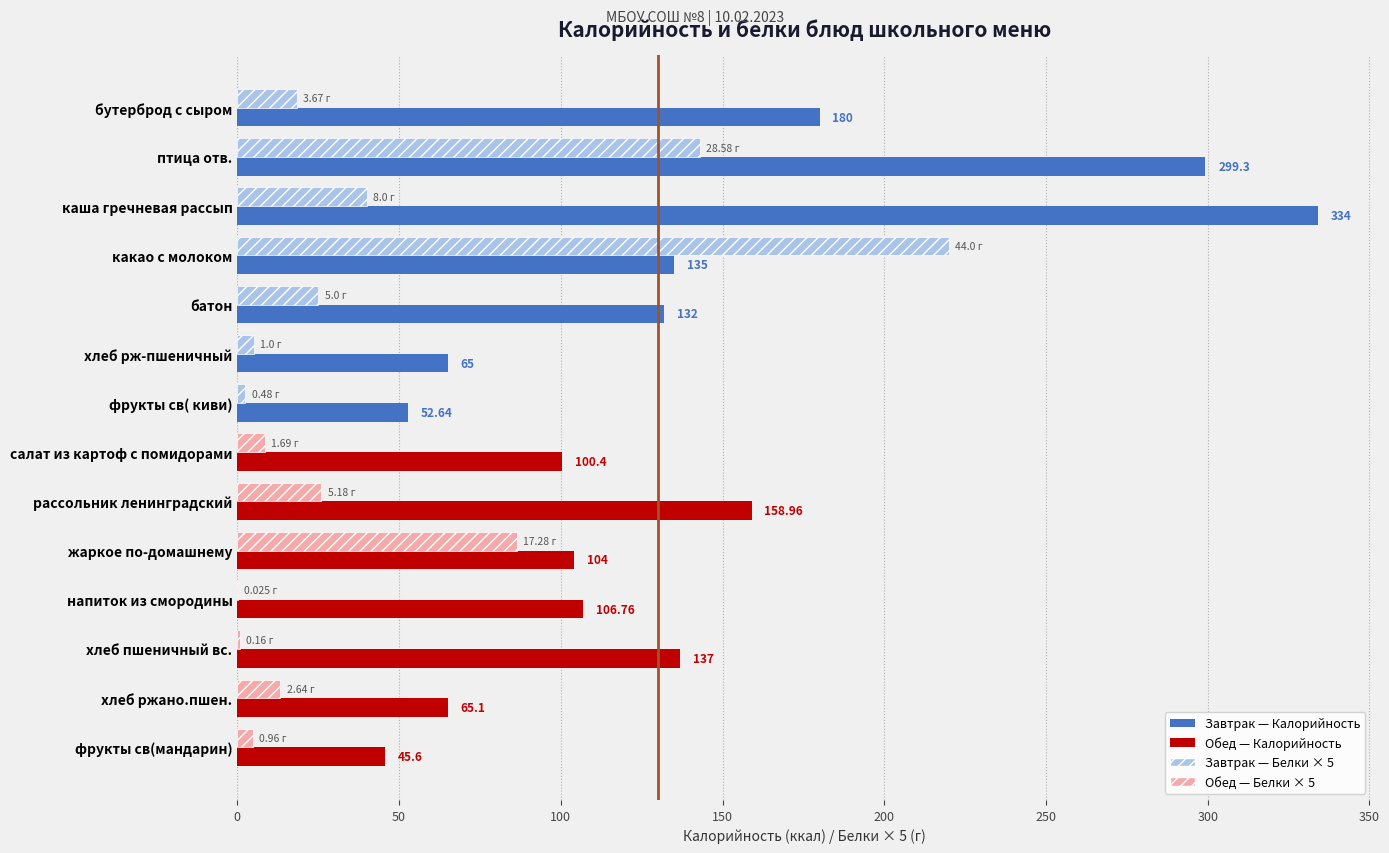

At which category is the sum across all series the highest?

птица отв.